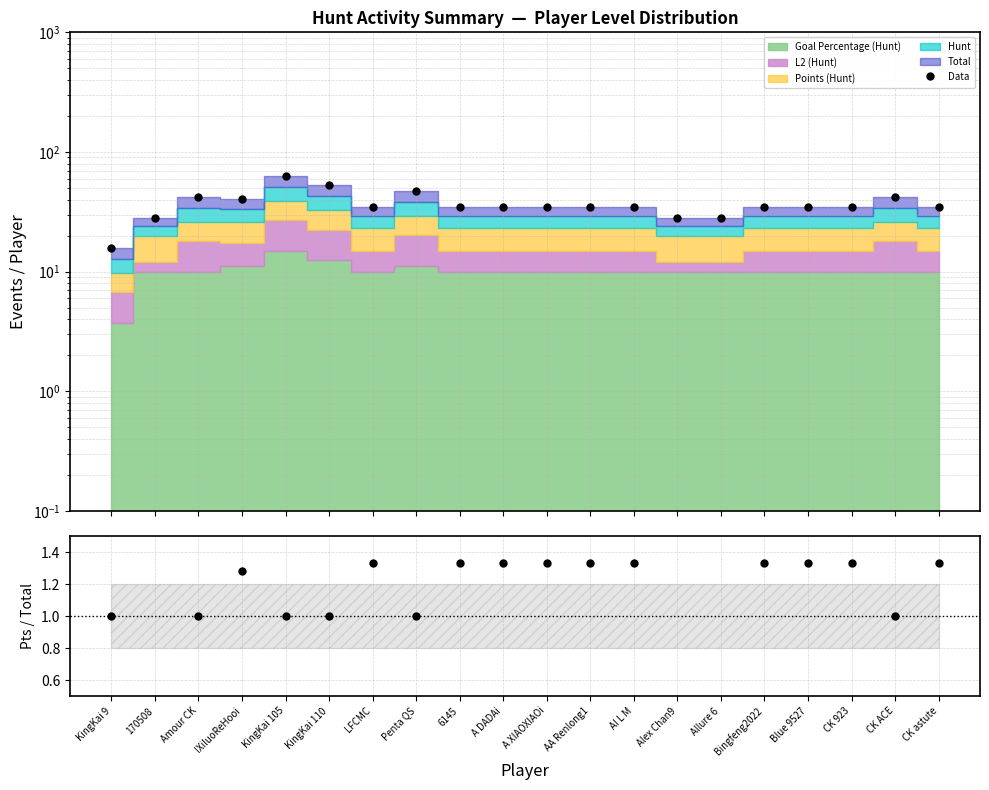

Where is the first local maximum for Data?

Amour CK